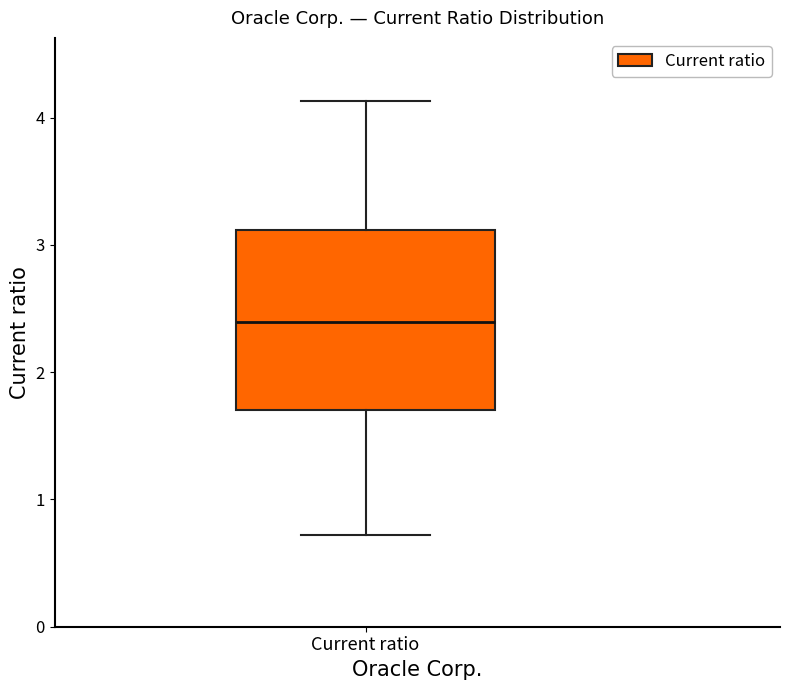

Where is the upper edge of the box for Current ratio on the y-axis? The values are not printed on the chart, so give them approximately, as read against the axis.

3.1